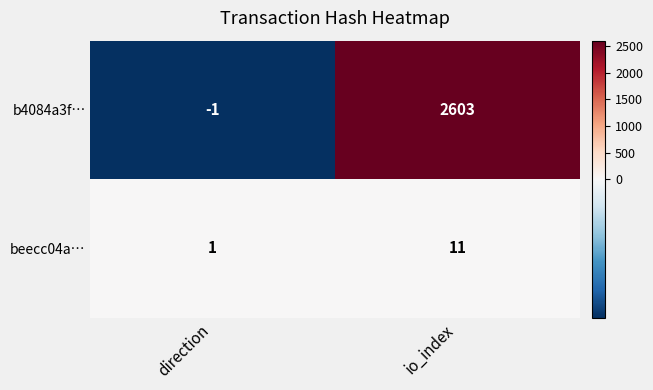

Which category has the highest value across all series?

io_index